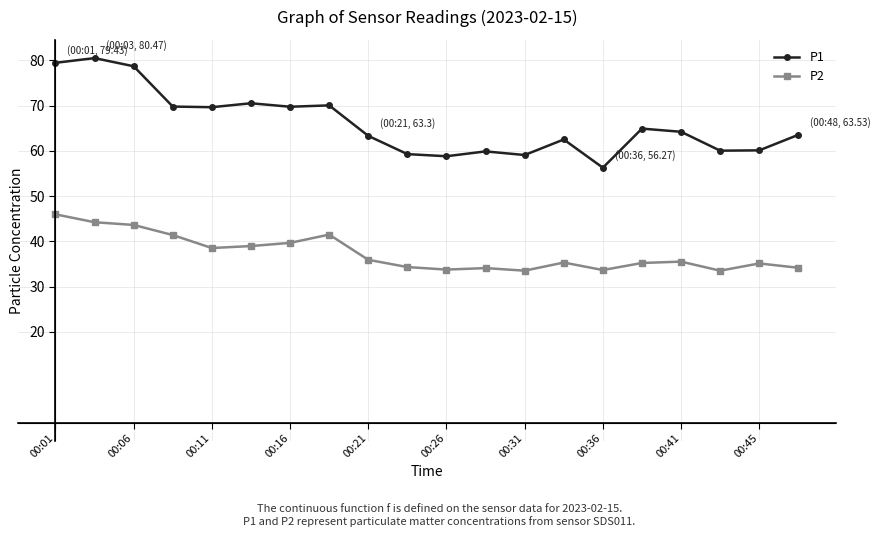

Is this an area chart (filled region under the line)?

No